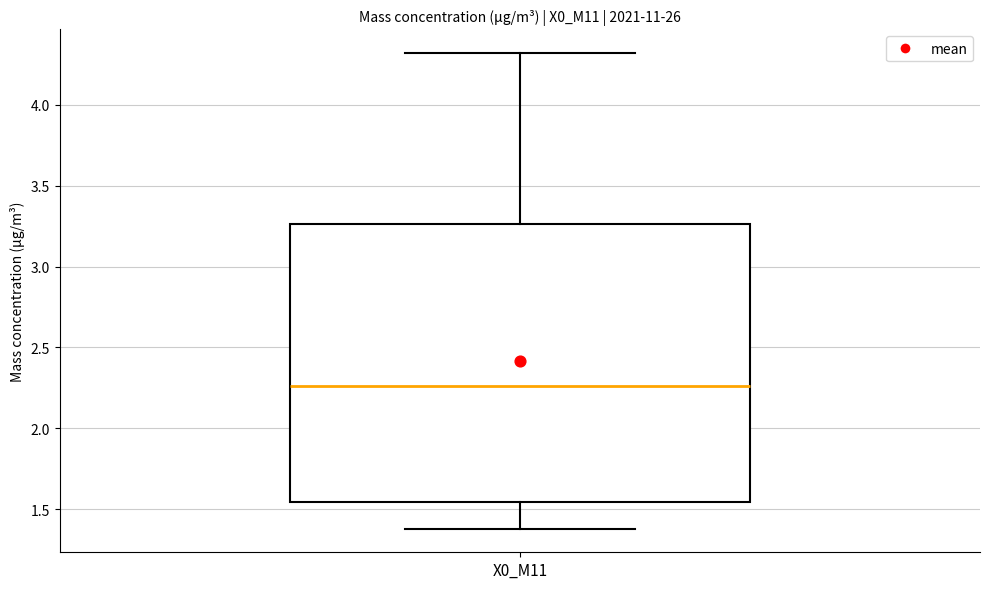

Transcribe this box plot: give where the median line is, the range the box spans, and where the two whiskers end, as read against the y-axis. The values are not printed on the chart, so give them approximately, as read against the axis.

median 2.25, box 1.55 to 3.25, whiskers 1.40 to 4.30